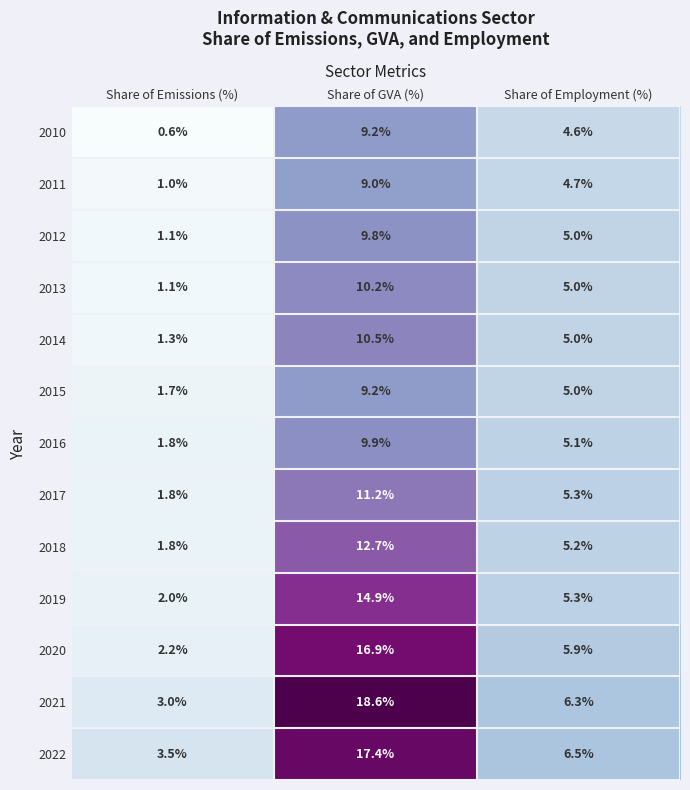

List the labels in order of 2022 value, largest first.

Share of GVA (%), Share of Employment (%), Share of Emissions (%)